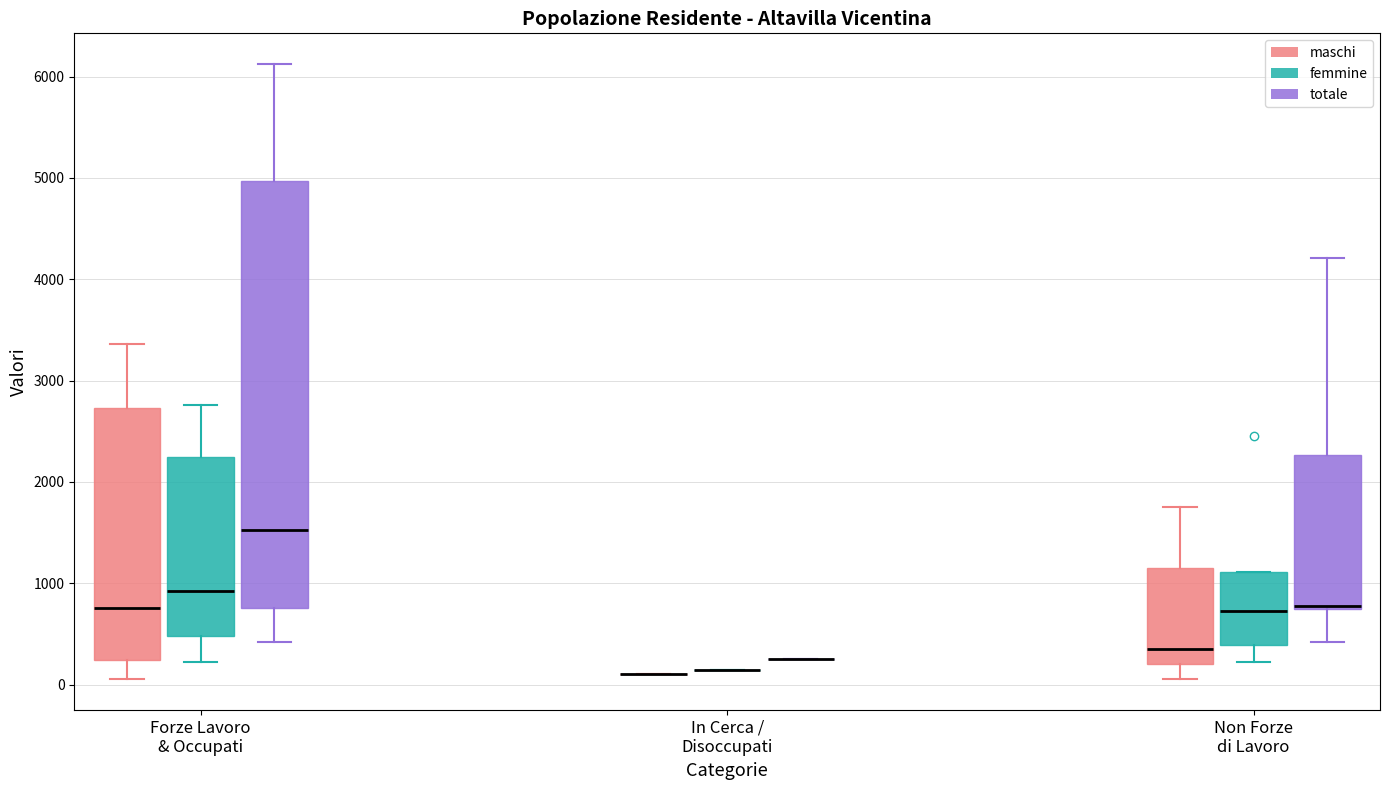

Comparing the boxes themselves (not the whiskers), which one is the tallest?

Forze Lavoro & Occupati (totale)